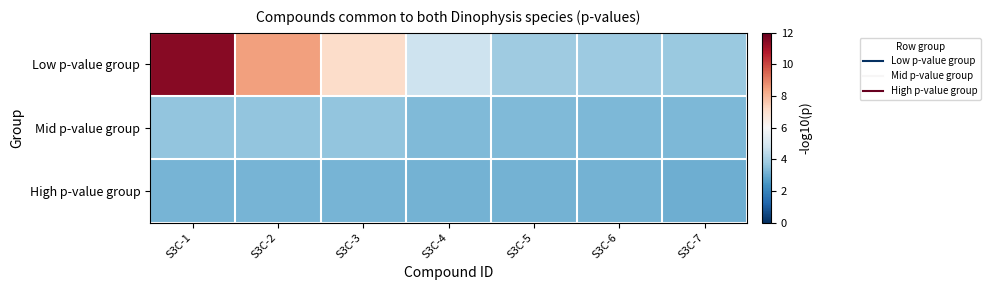

Which series has the largest total across all categories?

Low p-value group